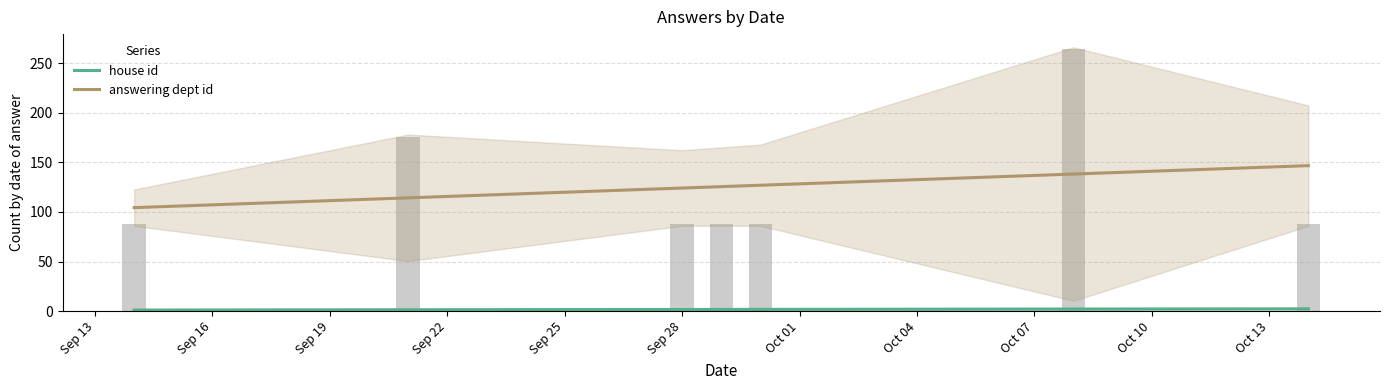

Reading left to right, extract all data points from this chart.

house id: 1.1	1.4	1.7	1.7	1.7	2.1	2.3
answering dept id: 104.3	114.2	124.1	125.5	126.9	138.2	146.7